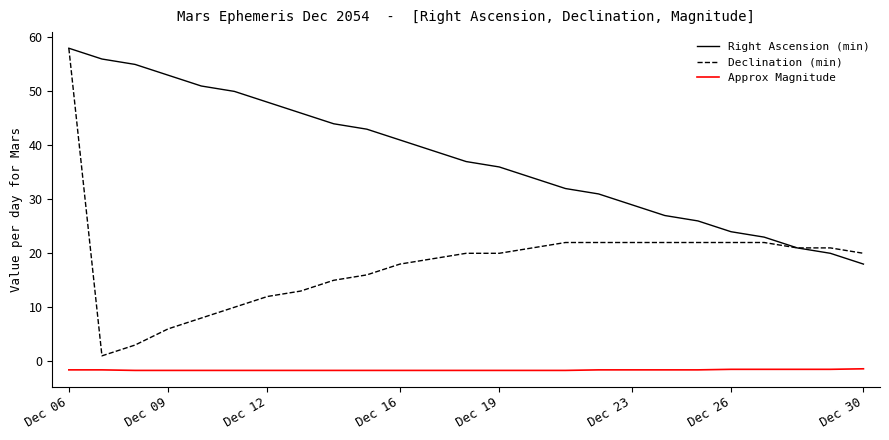

Which series has the largest total across all categories?

Right Ascension (min)